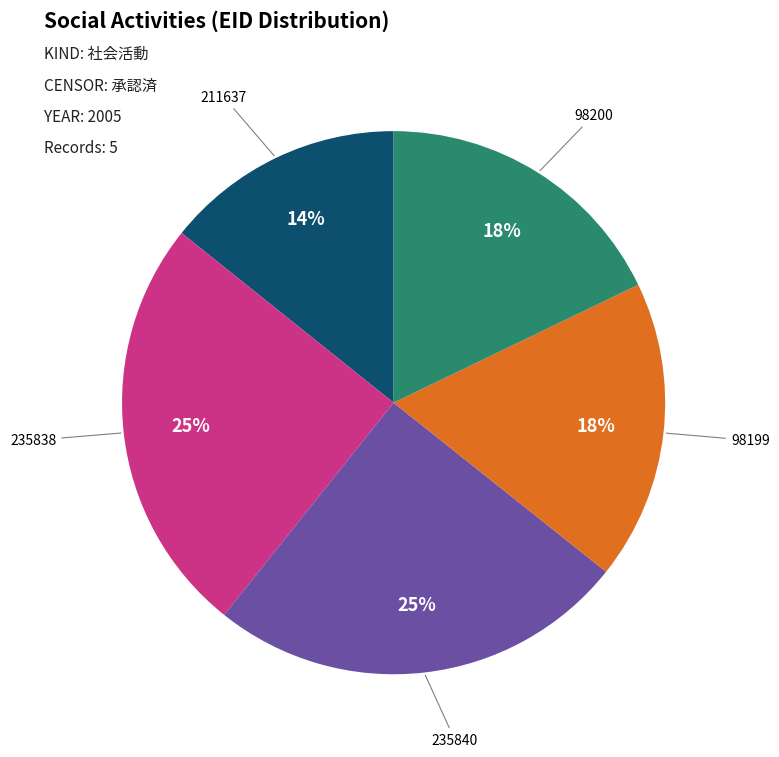

Is there a majority slice in this chart?

No